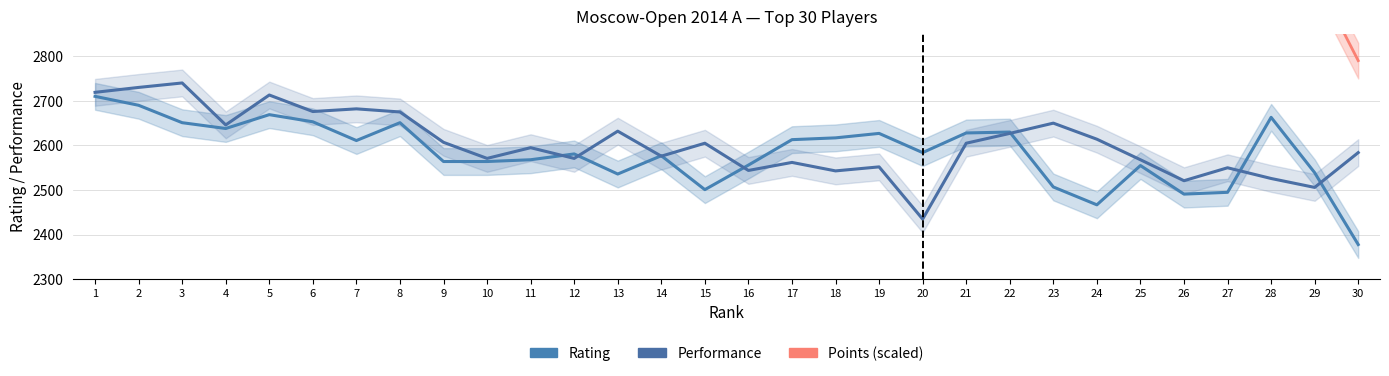

What is the minimum value shown in the chart?

2378